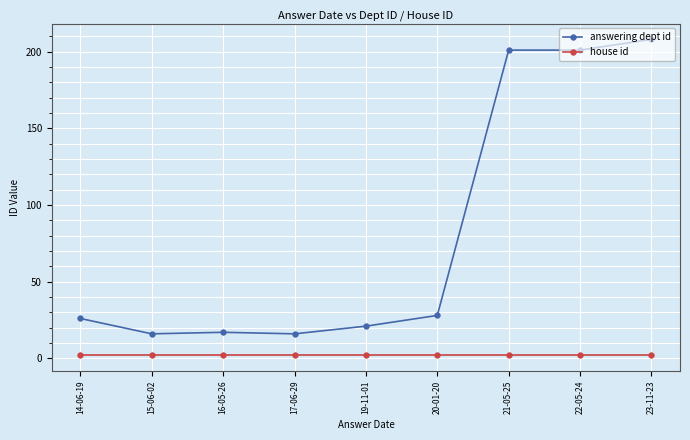

What is the highest value of the answering dept id series?

208